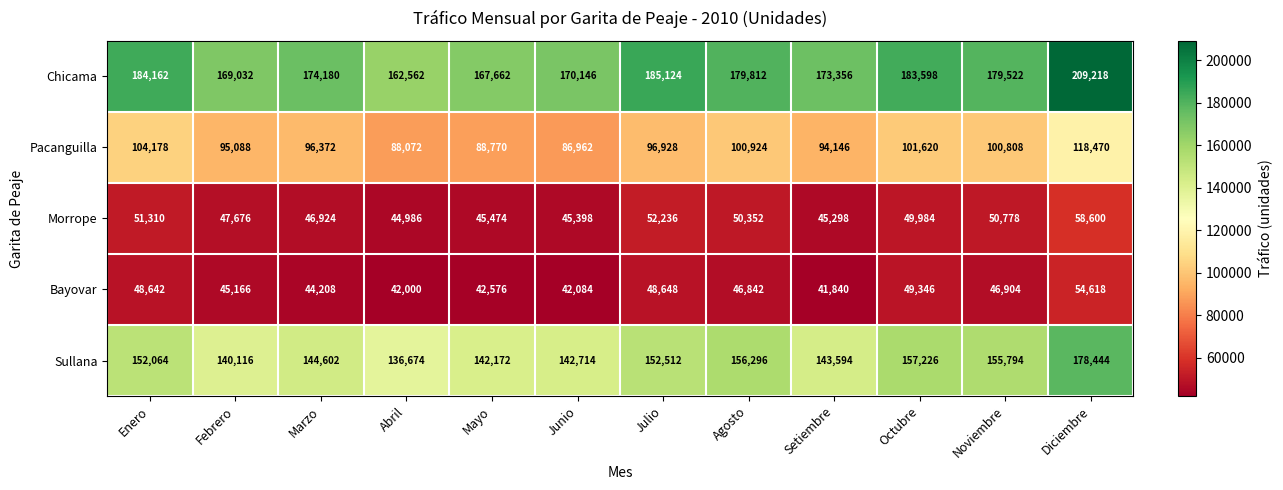

List the series in order of their peak value, highest first.

Chicama, Sullana, Pacanguilla, Morrope, Bayovar